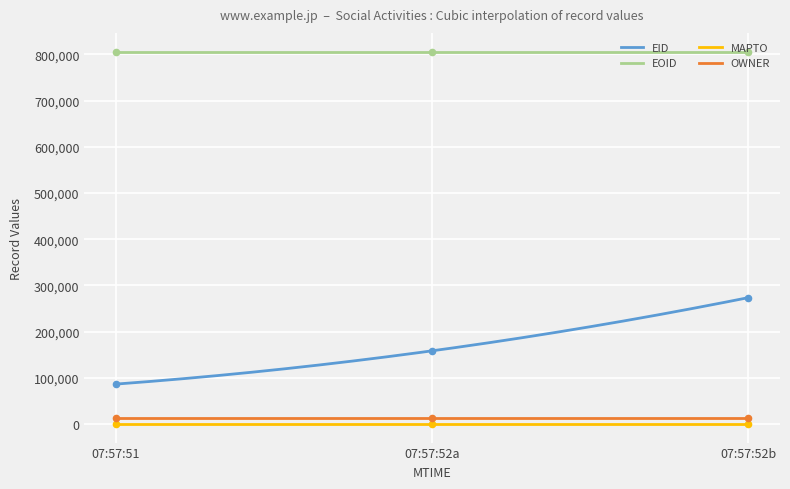

True or false: OWNER and EID cross at least once.

False